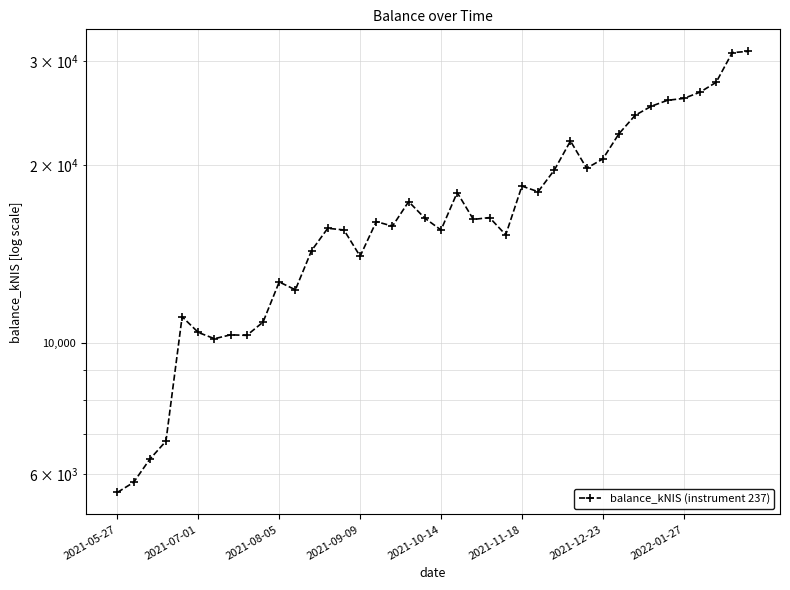

What value does the data have at 2021-09-09?

14021.0